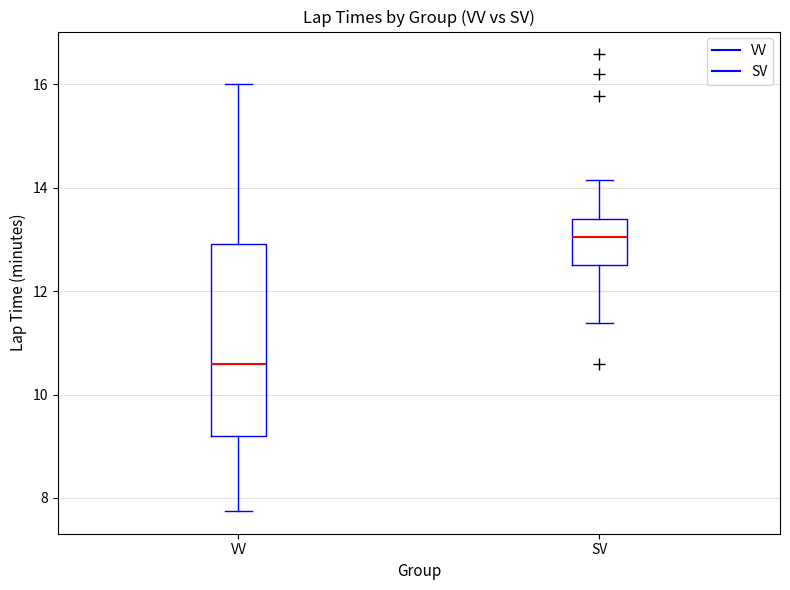

Reading left to right, read every box against the y-axis: the position of its median line, the range the box covers, and the ends of its whiskers. The values are not printed on the chart, so give them approximately, as read against the axis.

VV: median 10.6, box 9.2 to 13.0, whiskers 7.8 to 16.0
SV: median 13.0, box 12.6 to 13.4, whiskers 11.4 to 14.2